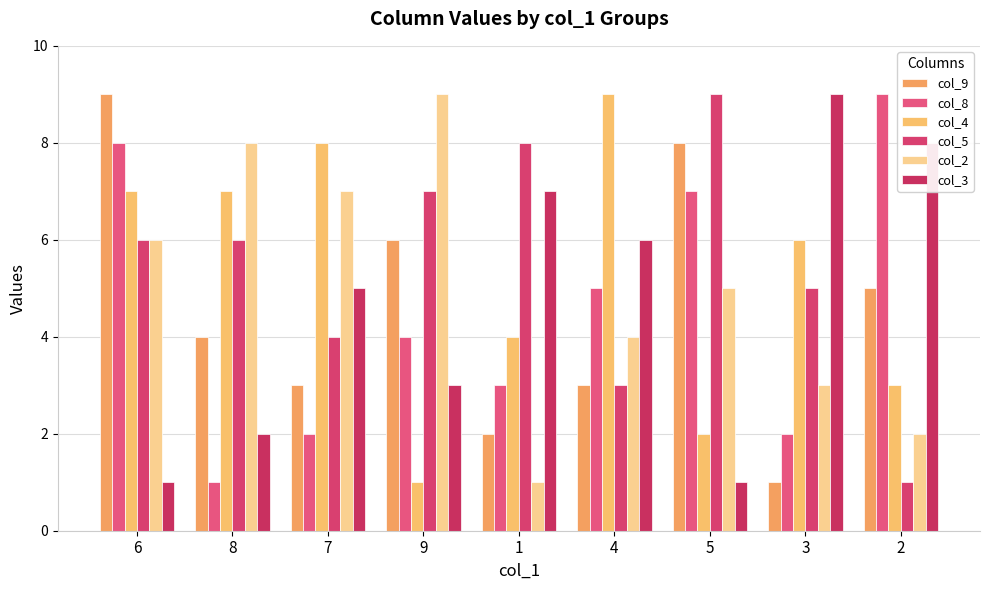

What is the sum of all col_8 values?

41